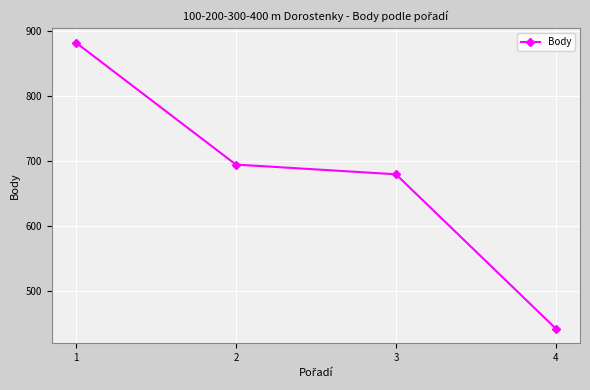

The chart shows a value of 185 at 2. True or false?

False